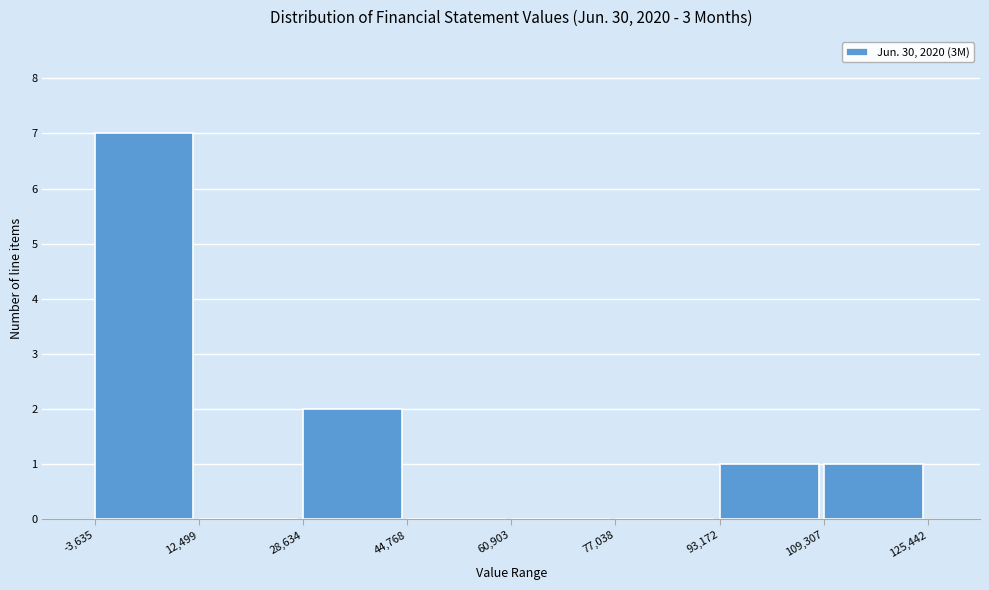

Reading left to right, transcribe this chart: for each bar, give the range it covers on the x-axis and its height. The values are not printed on the chart, so give them approximately, as read against the axis.

-3,635 to 12,499: 7
12,499 to 28,634: 0
28,634 to 44,768: 2
44,768 to 60,903: 0
60,903 to 77,038: 0
77,038 to 93,172: 0
93,172 to 109,307: 1
109,307 to 125,442: 1